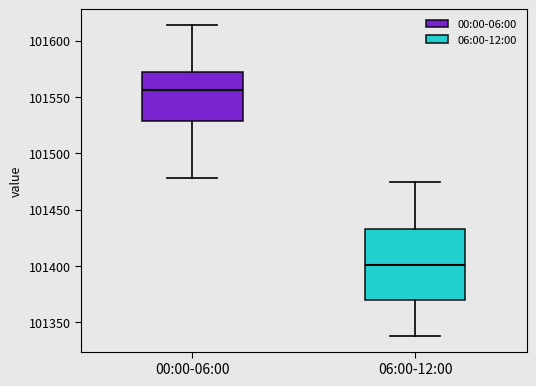

Which box's median line is the highest?

00:00-06:00